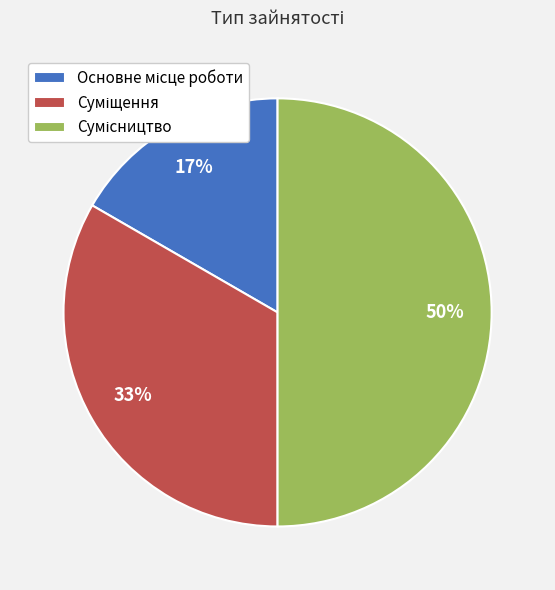

To the nearest percent, what is the average slice percentage?

33%